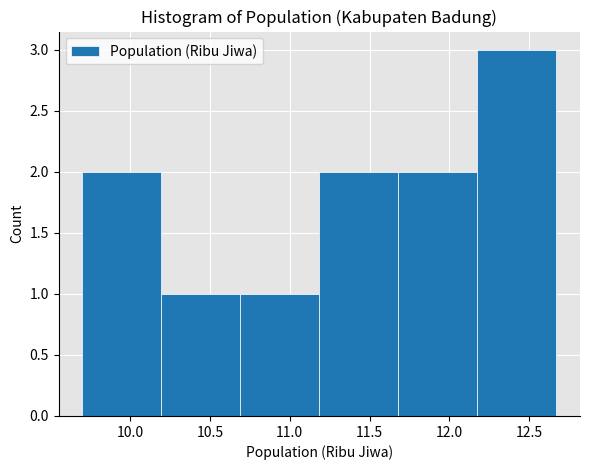

Which range on the x-axis has the tallest bar?

12.175 to 12.670